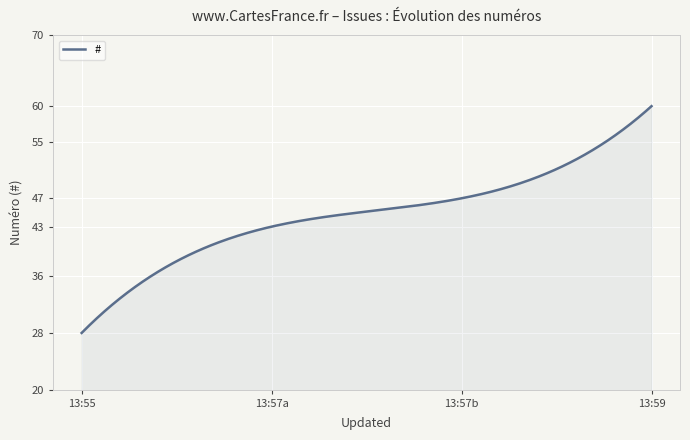

What is the maximum value shown in the chart?

60.0